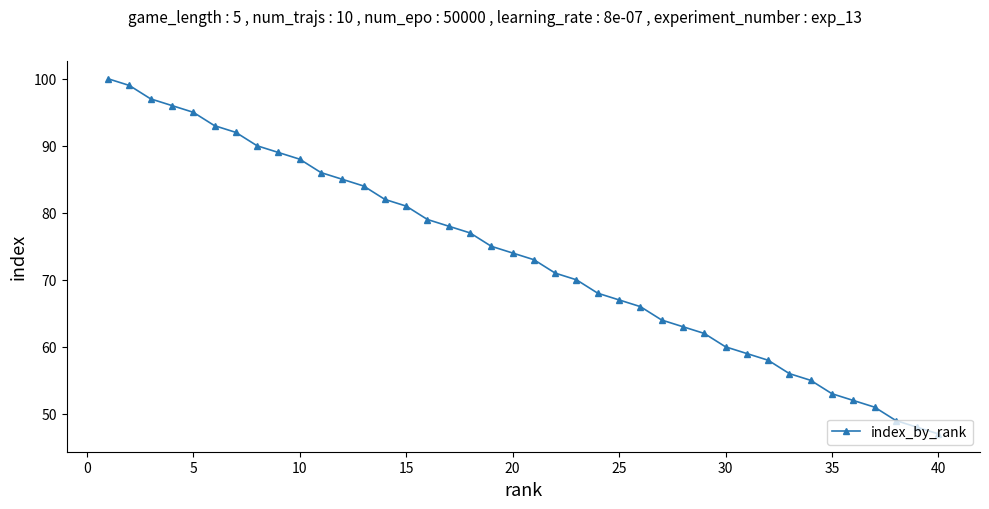

How many lines are shown in the chart?

1